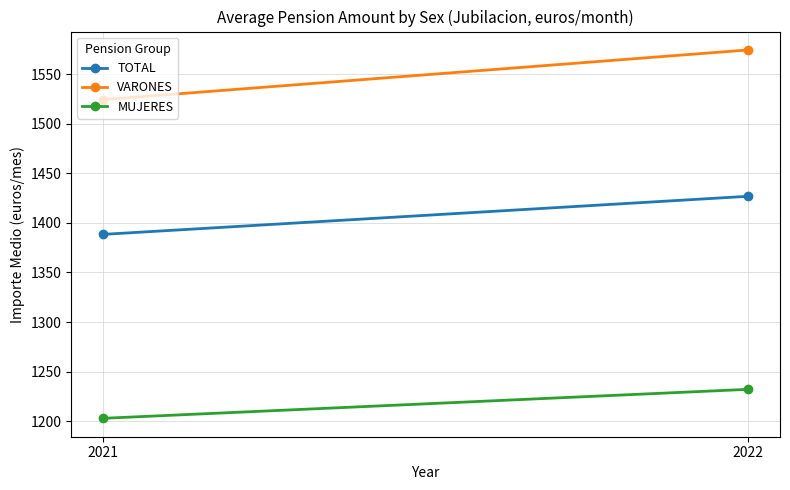

Count the number of data series in this chart.

3